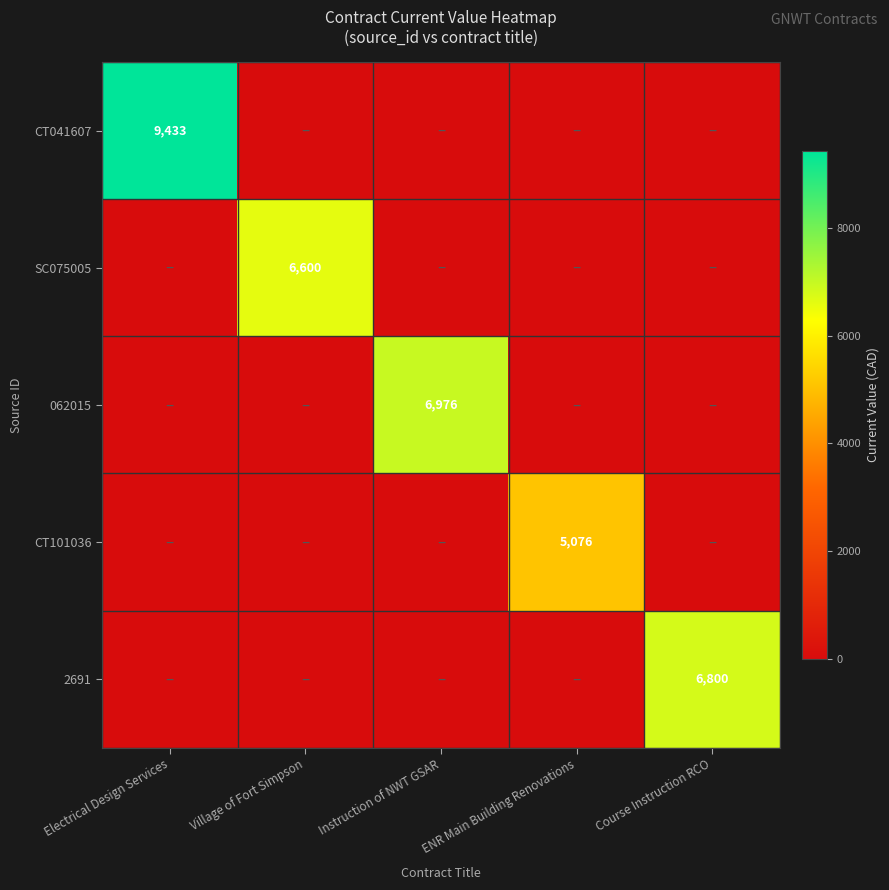

At which category is the sum across all series the highest?

Electrical Design Services